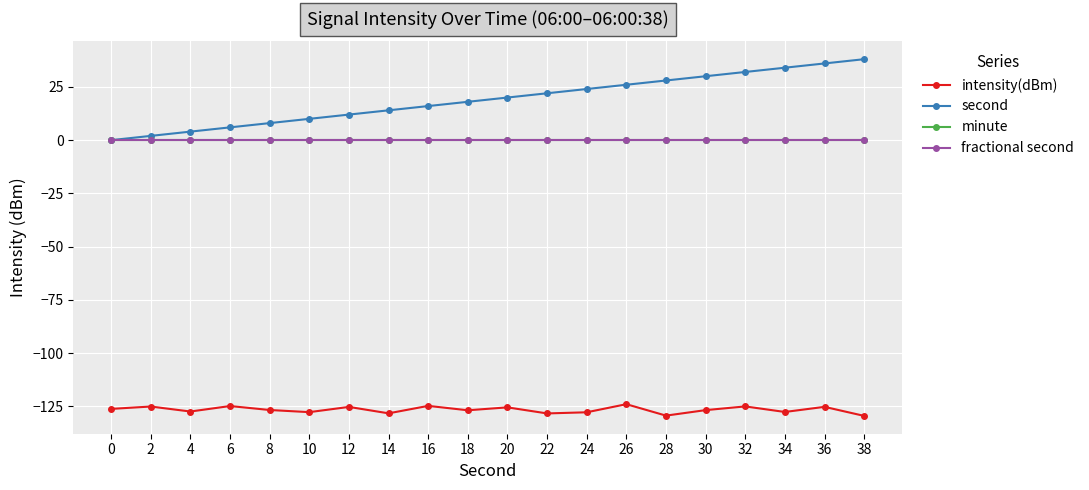

True or false: intensity(dBm) and fractional second intersect in this chart.

False